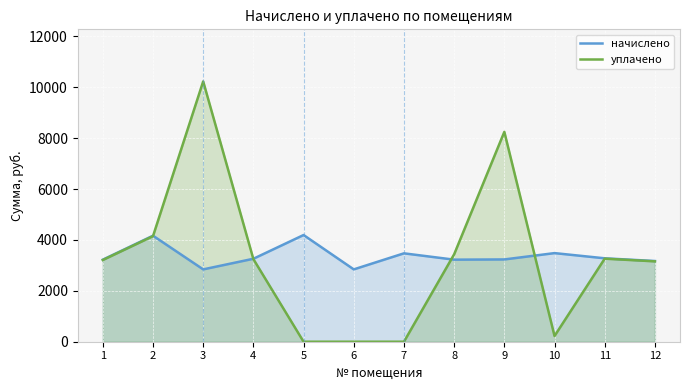

What is the value of the начислено point at the 2nd from the left?

4166.1